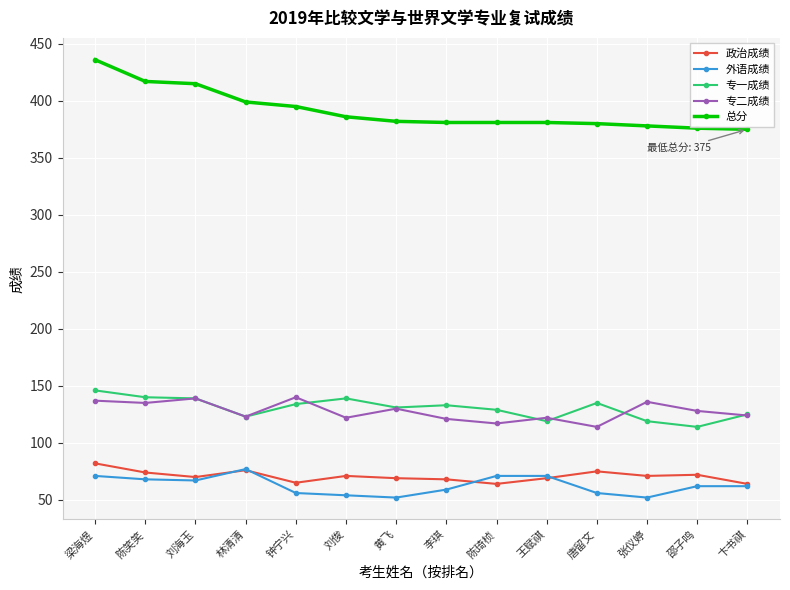

What is the total value across all series at 刘俊?

772